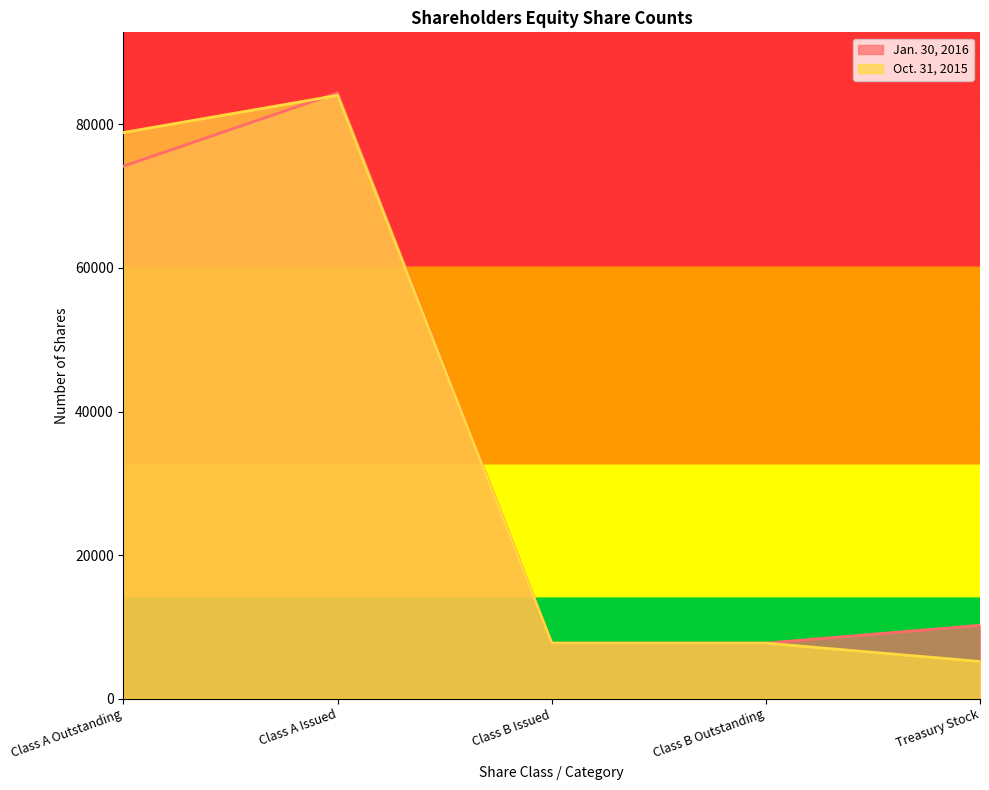

Which category has the lowest value in the Oct. 31, 2015 series?

Treasury Stock